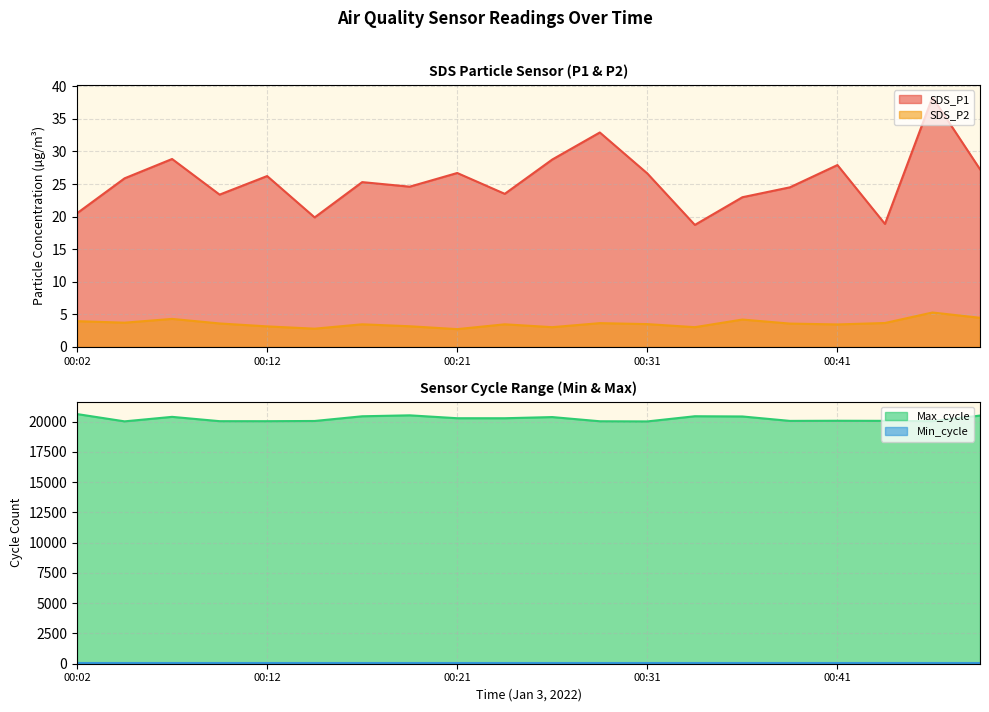

At which category is the sum across all series the highest?

00:02